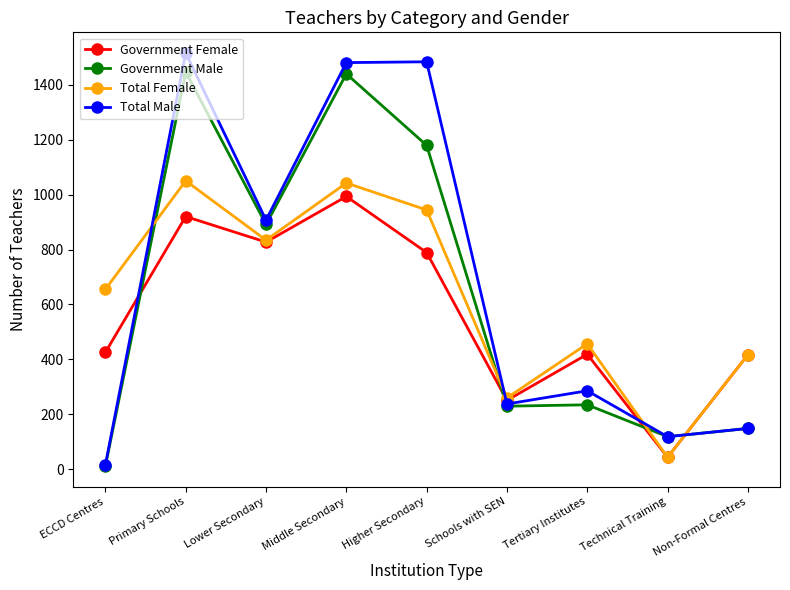

At how many categories does at least one series exceed 1181?

3